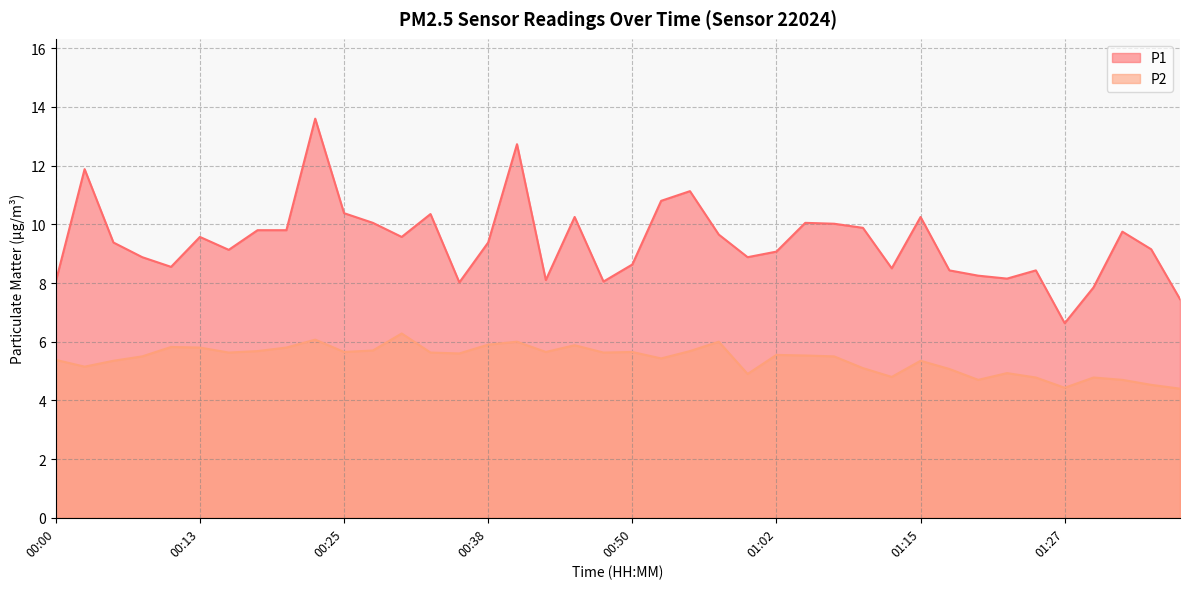

Which series has the largest total across all categories?

P1